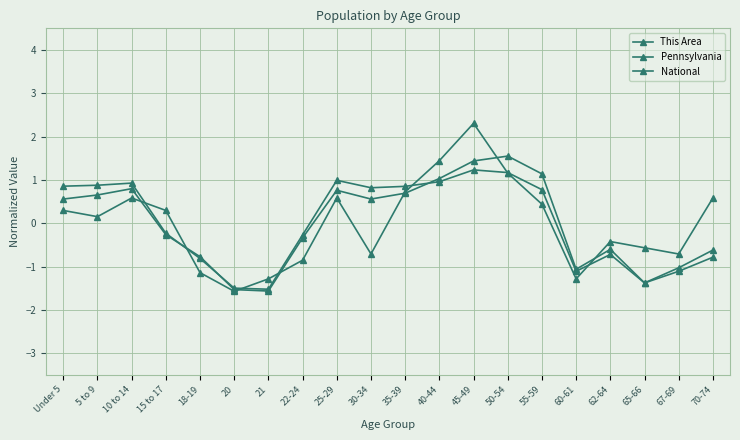

List the series in order of their peak value, lowest first.

National, Pennsylvania, This Area